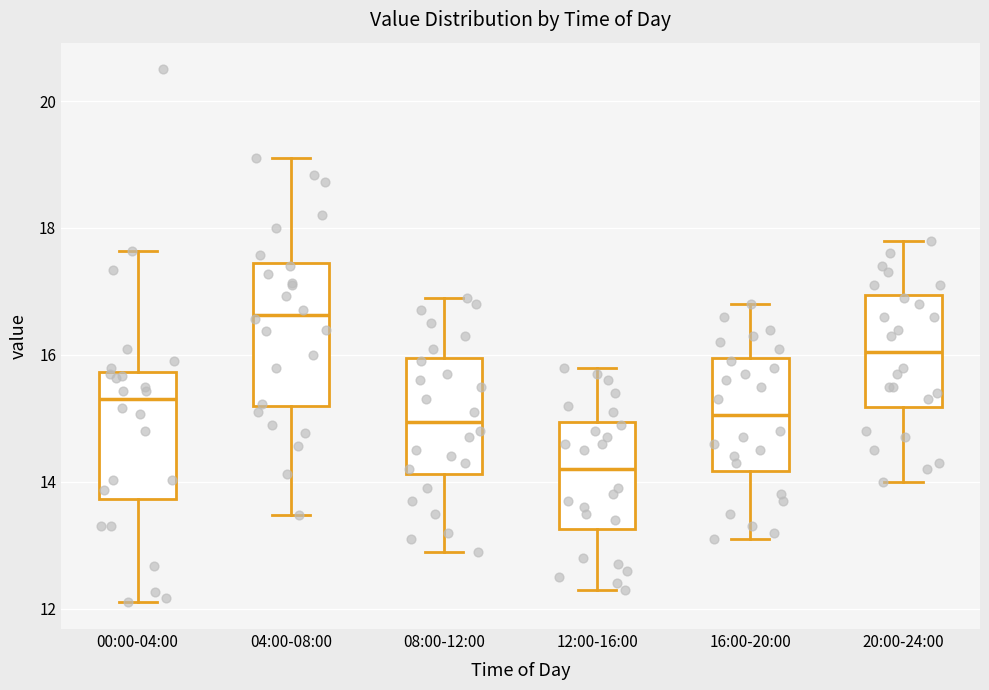

Which box's median line is the highest?

04:00-08:00